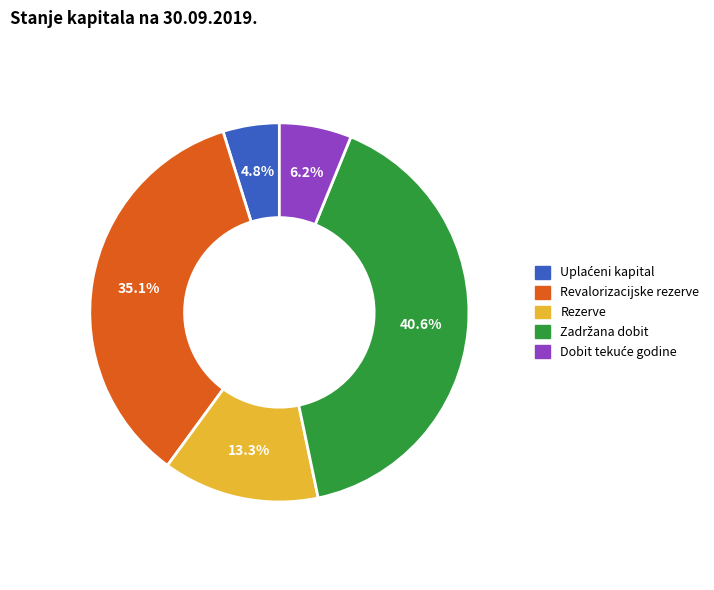

Is there a majority slice in this chart?

No